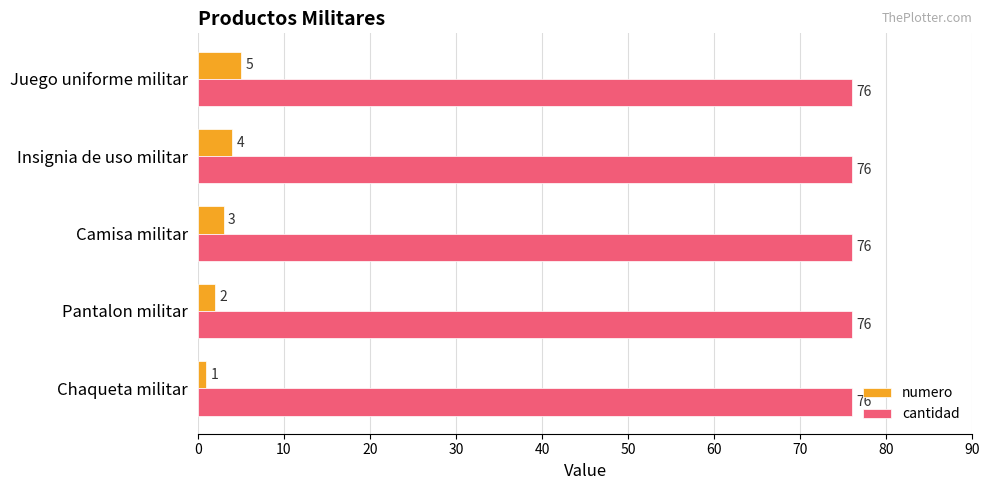

Rank the series by their average value, from highest to lowest.

cantidad, numero